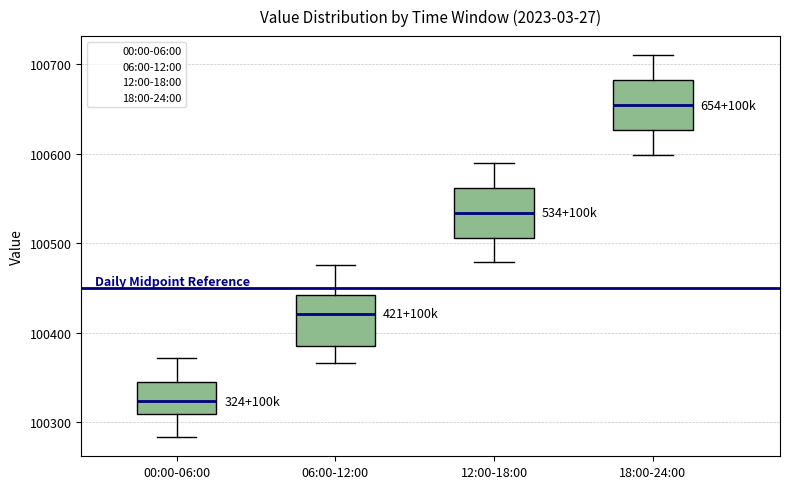

Reading left to right, read every box against the y-axis: the position of its median line, the range the box covers, and the ends of its whiskers. The values are not printed on the chart, so give them approximately, as read against the axis.

00:00-06:00: median 100320, box 100310 to 100350, whiskers 100280 to 100370
06:00-12:00: median 100420, box 100380 to 100440, whiskers 100370 to 100480
12:00-18:00: median 100530, box 100510 to 100560, whiskers 100480 to 100590
18:00-24:00: median 100650, box 100630 to 100680, whiskers 100600 to 100710